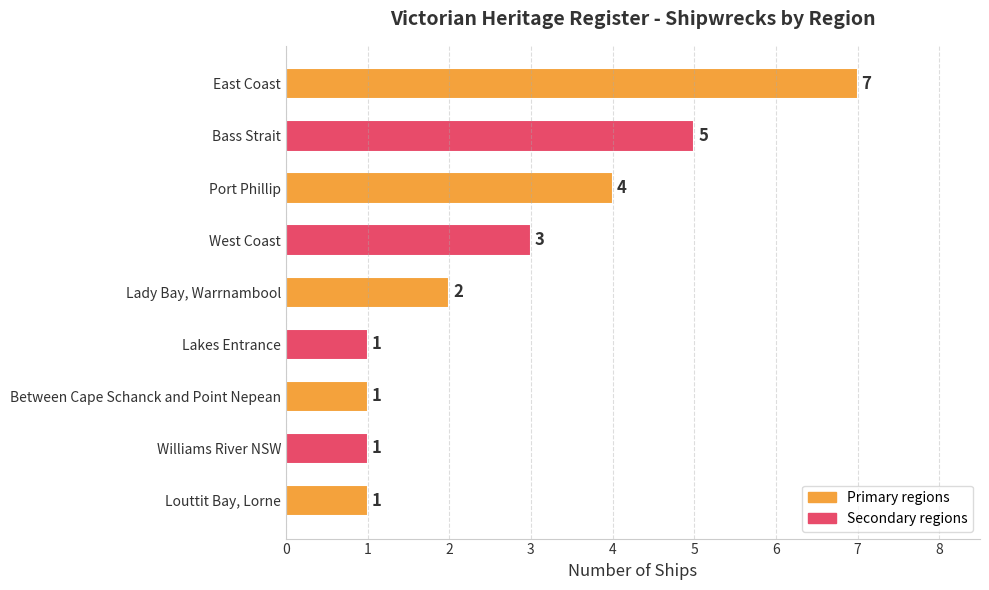

What is the change in value from Port Phillip to Between Cape Schanck and Point Nepean?

-3